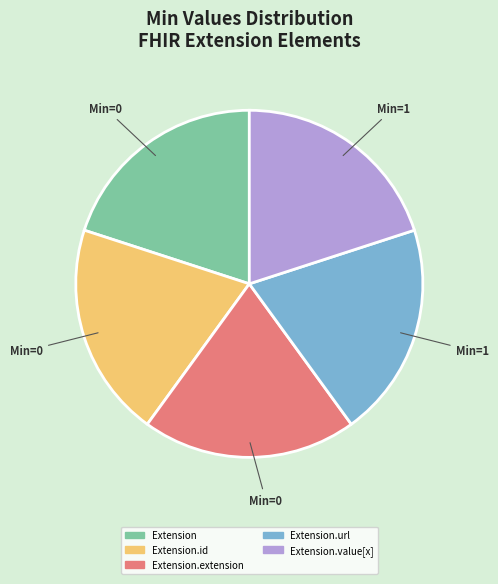

Is there any slice that represents more than half of the pie?

No